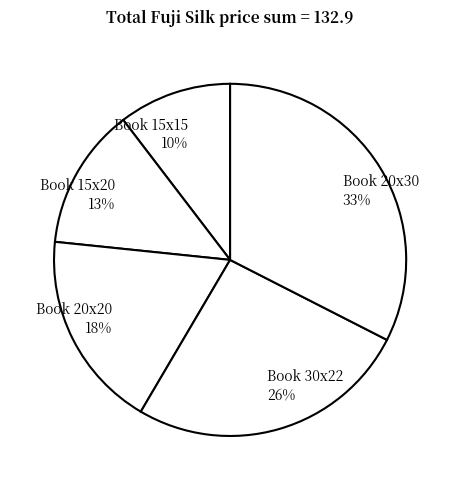

Count the number of slices in the pie.

5